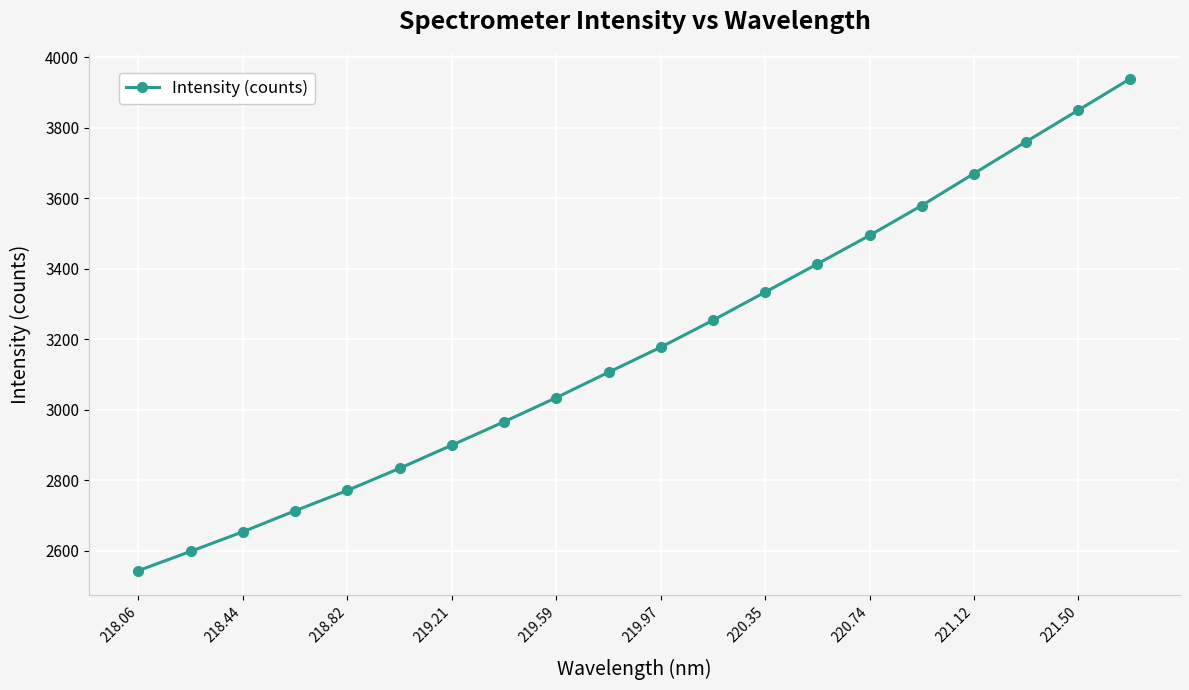

How many values are below 3177?

10